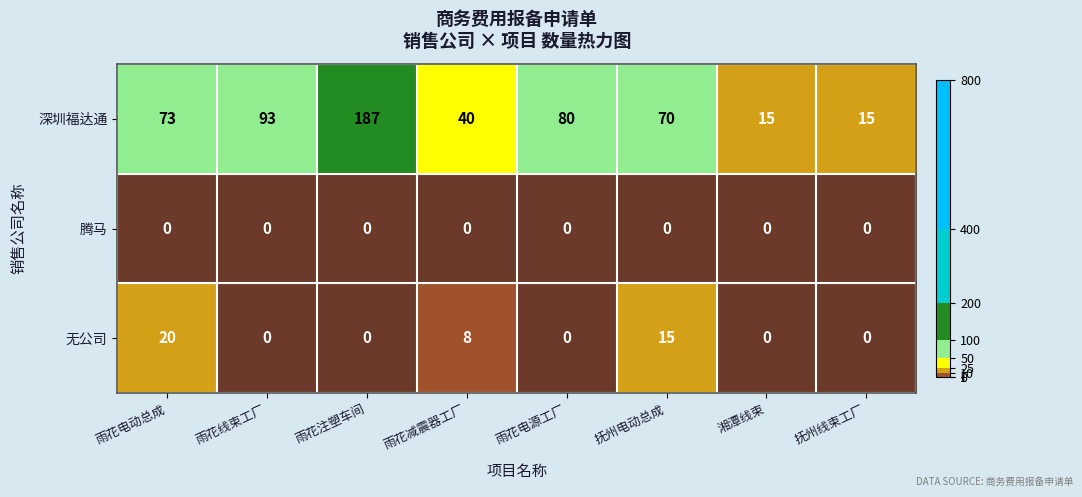

Rank the series by their maximum value, from lowest to highest.

腾马, 无公司, 深圳福达通